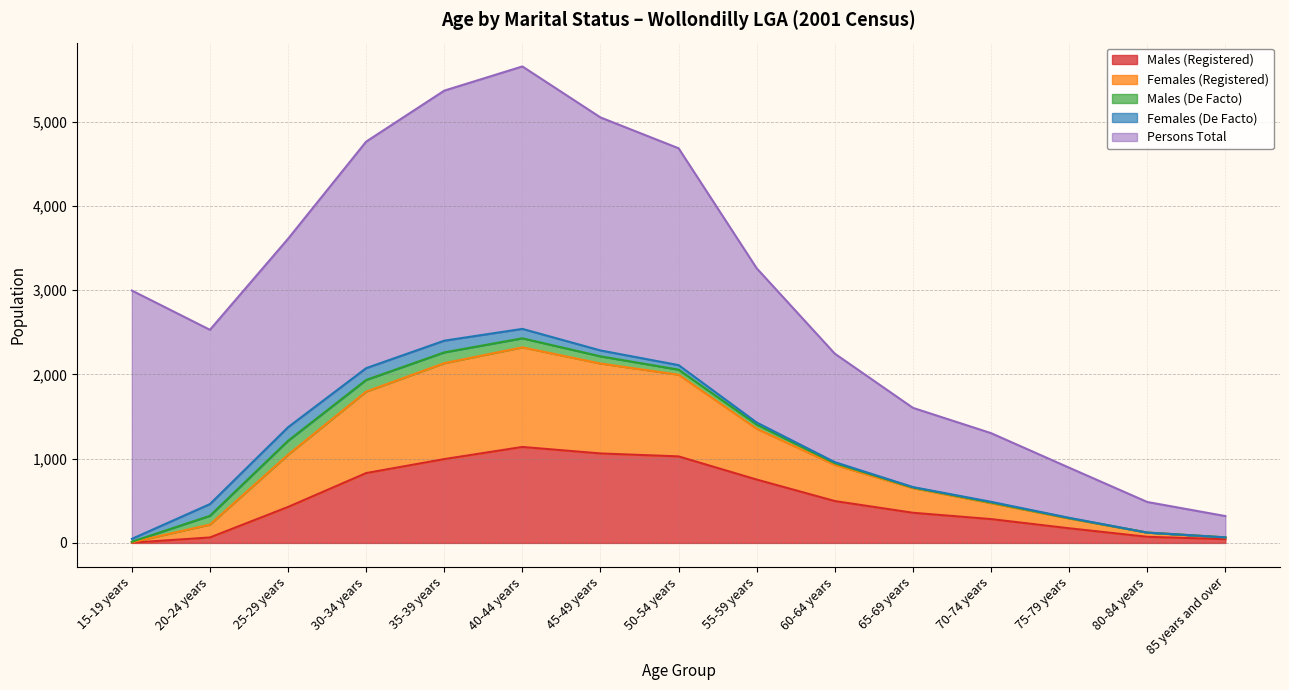

At which label does Males (De Facto) reach its peak?

25-29 years